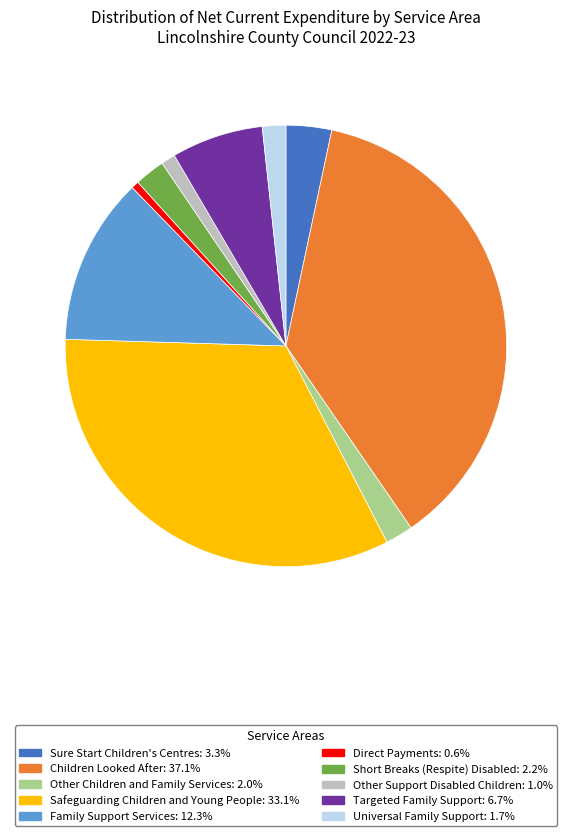

Combined, do Universal Family Support and Safeguarding Children and Young People account for over 50%?

No